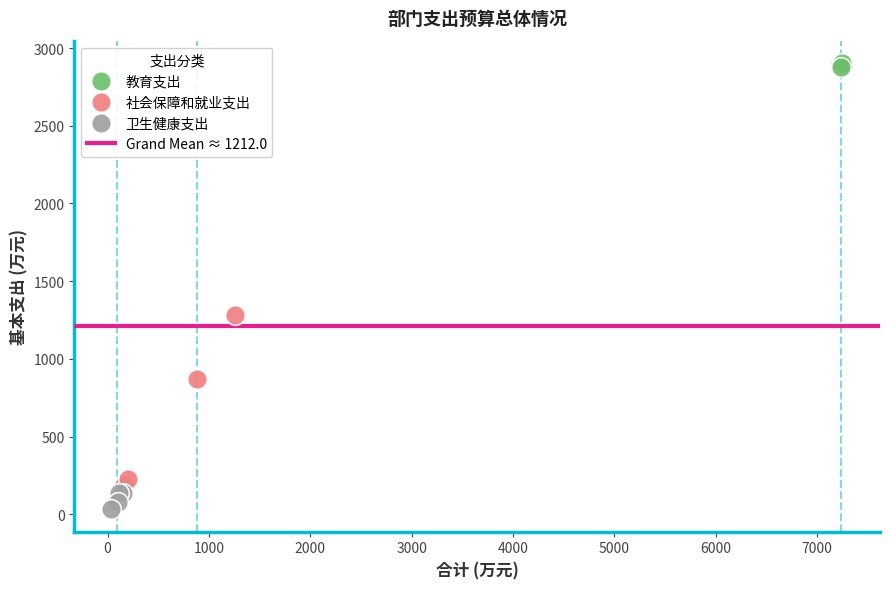

Which series contains the highest Y value?

教育支出